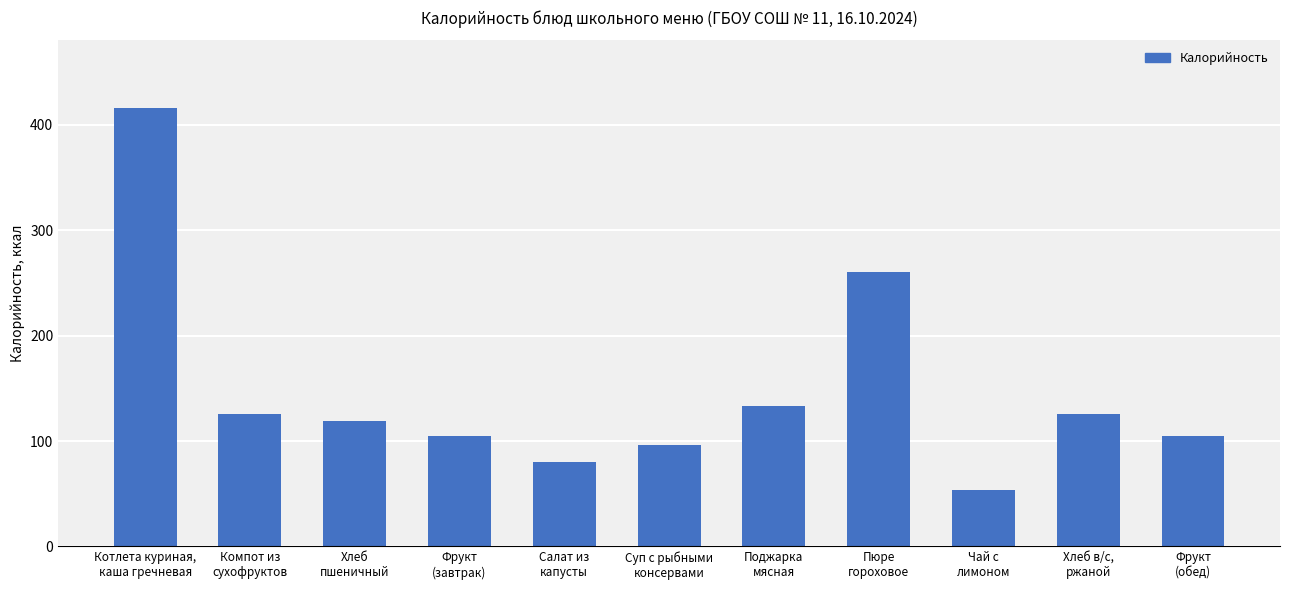

What is the label of the 7th bar from the right?

Салат из
капусты